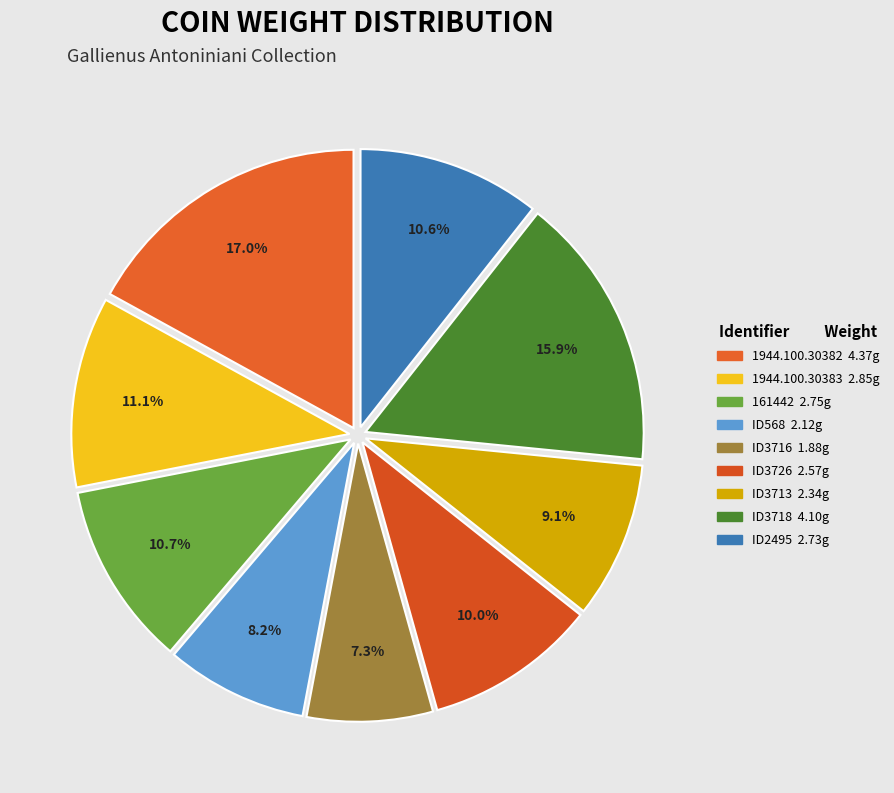

How many slices are in this pie chart?

9